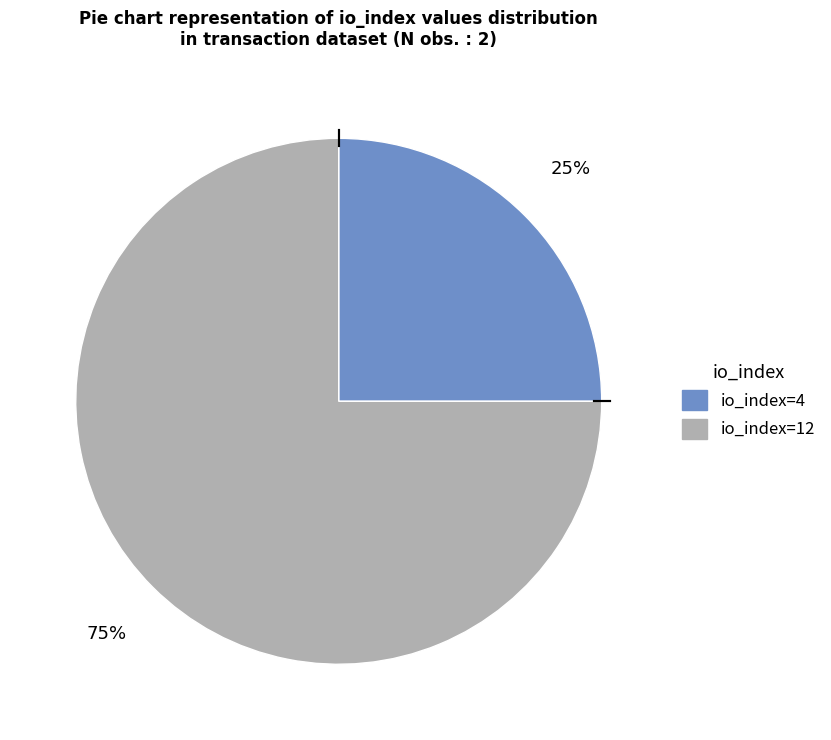

Does io_index=12 account for over 50% of the chart?

Yes